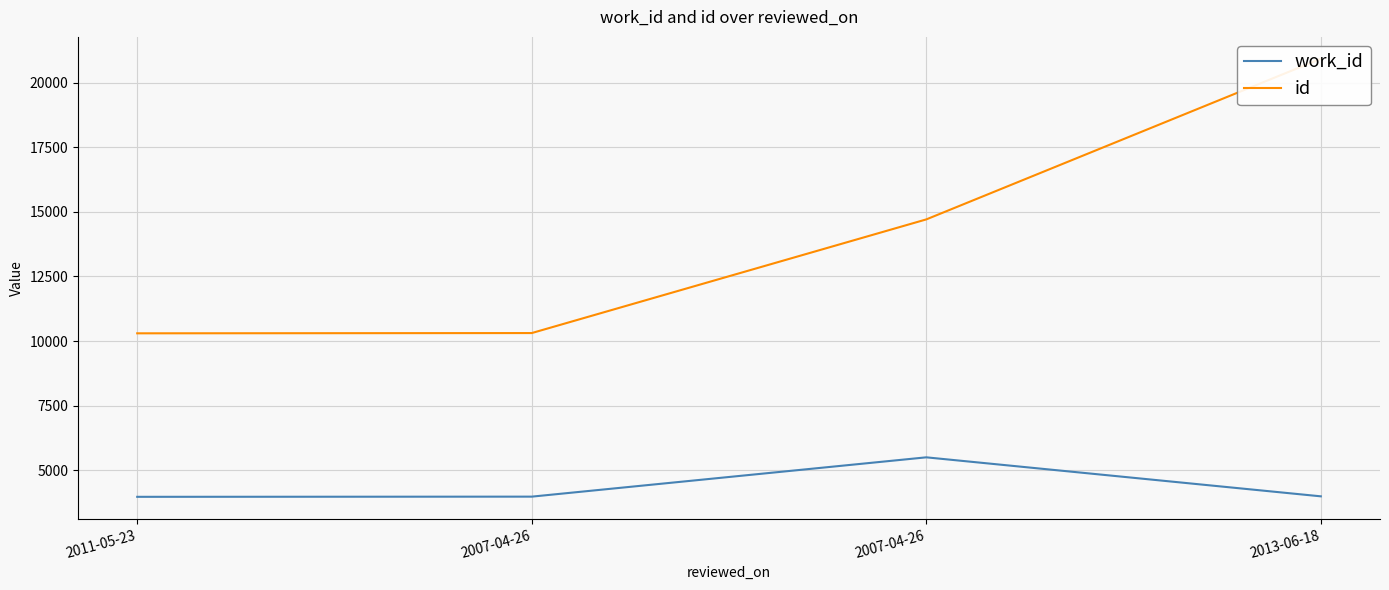

What is the average value of the id series?

14062